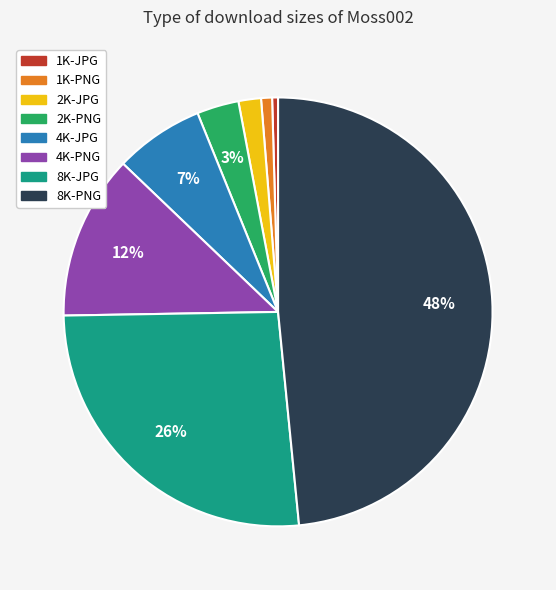

Is there any slice that represents more than half of the pie?

No